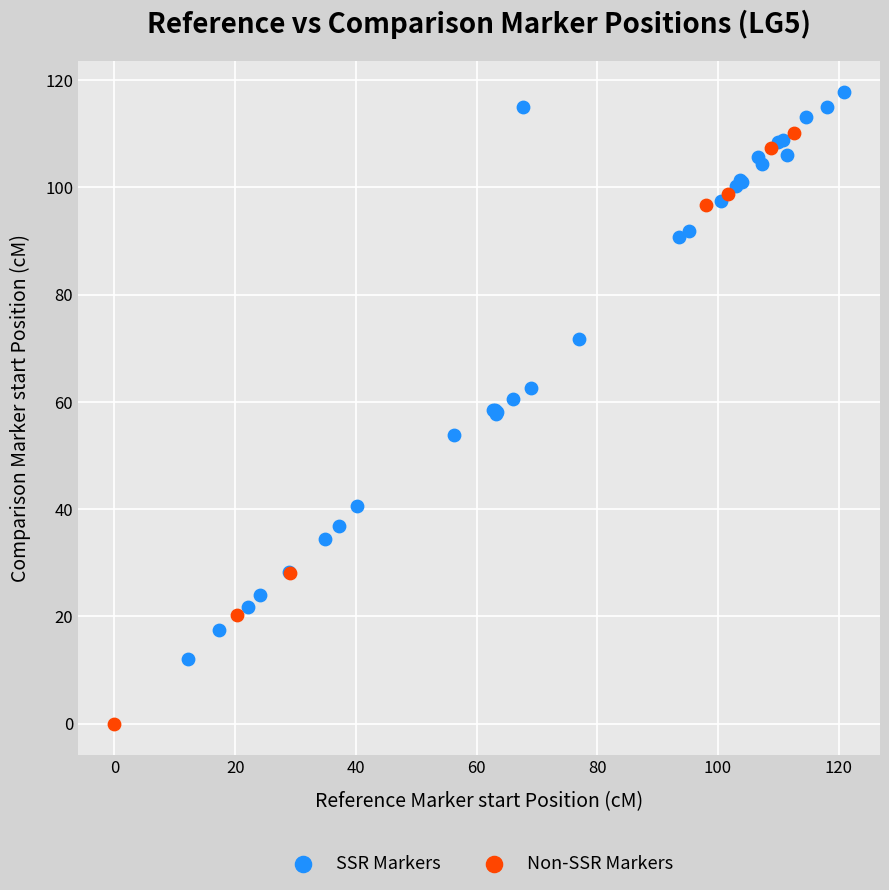

What are all the series names shown in the legend?

SSR Markers, Non-SSR Markers